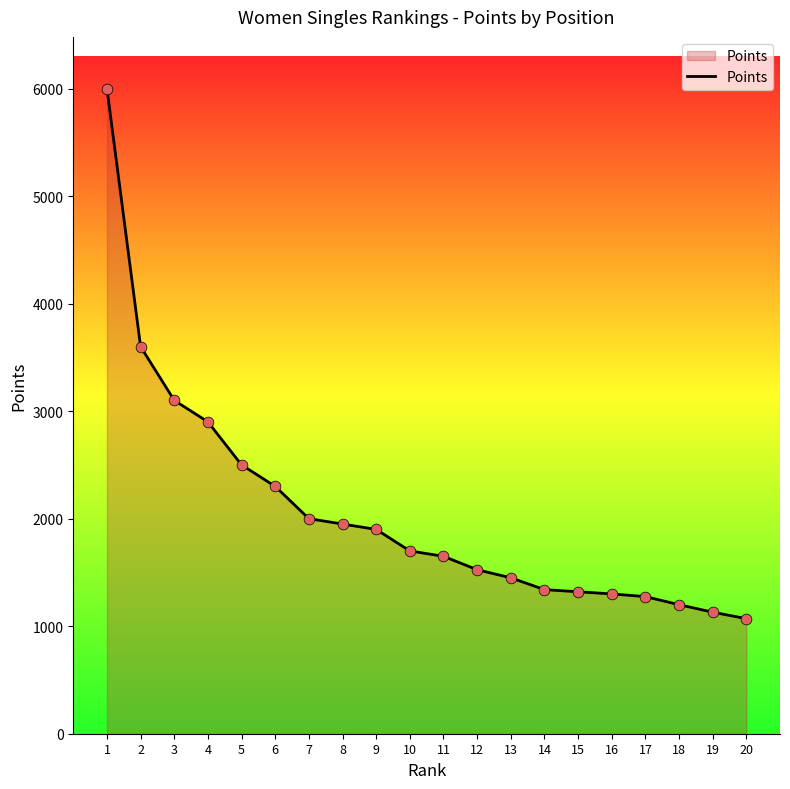

Between 15 and 18, which is larger?

15